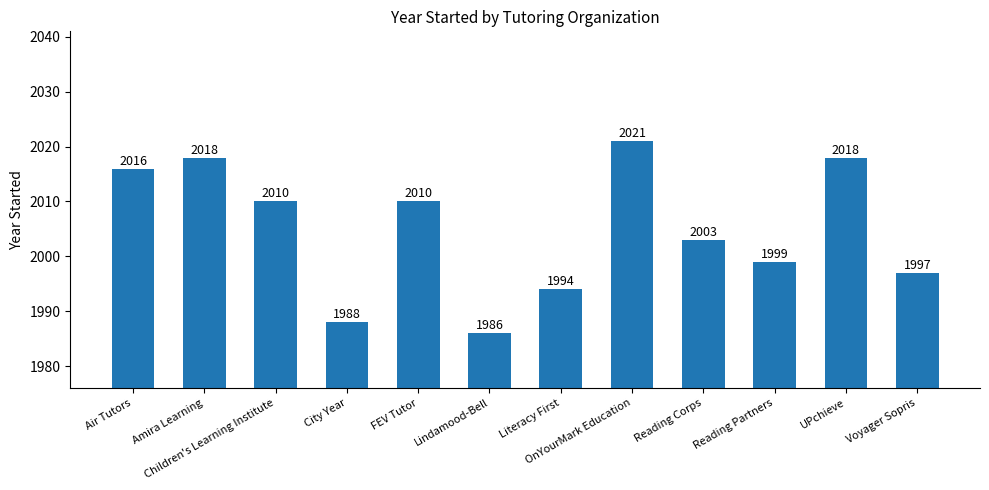

How many distinct data groups are displayed?

1